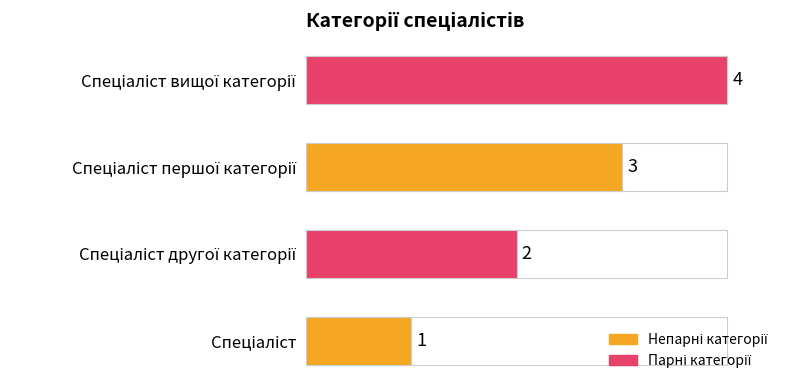

How many values are between 2 and 4?

3